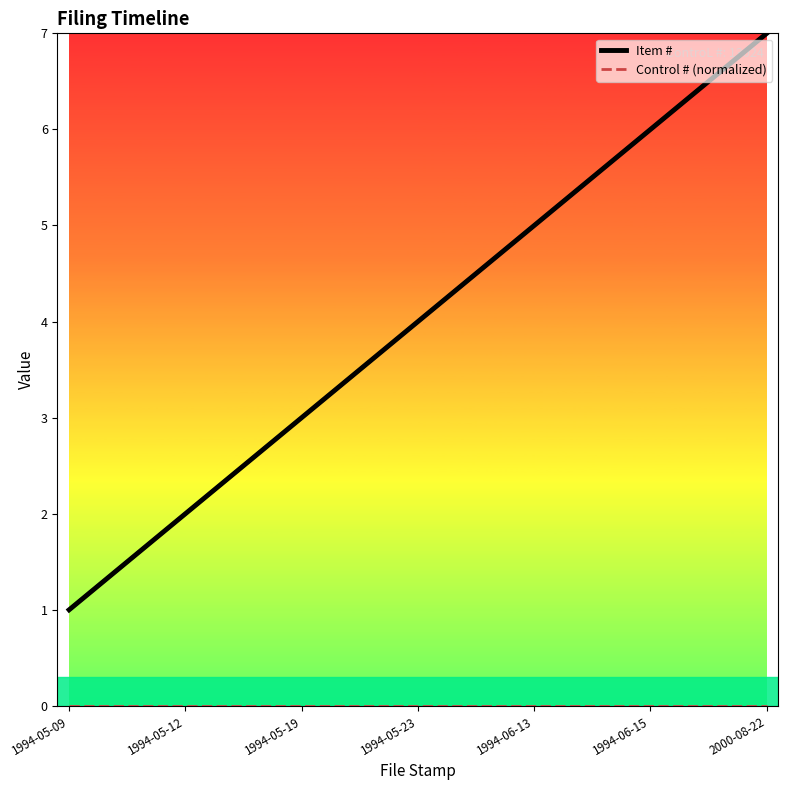

At which category is the sum across all series the highest?

2000-08-22